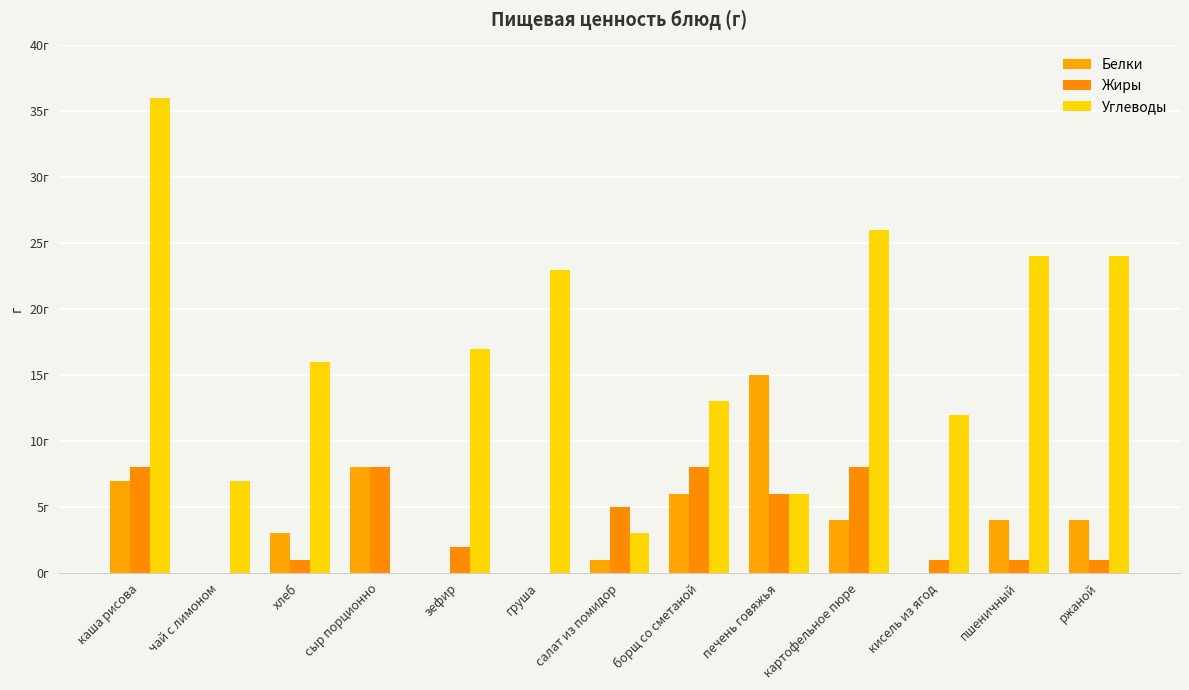

The Углеводы series shows 16 at хлеб. True or false?

True